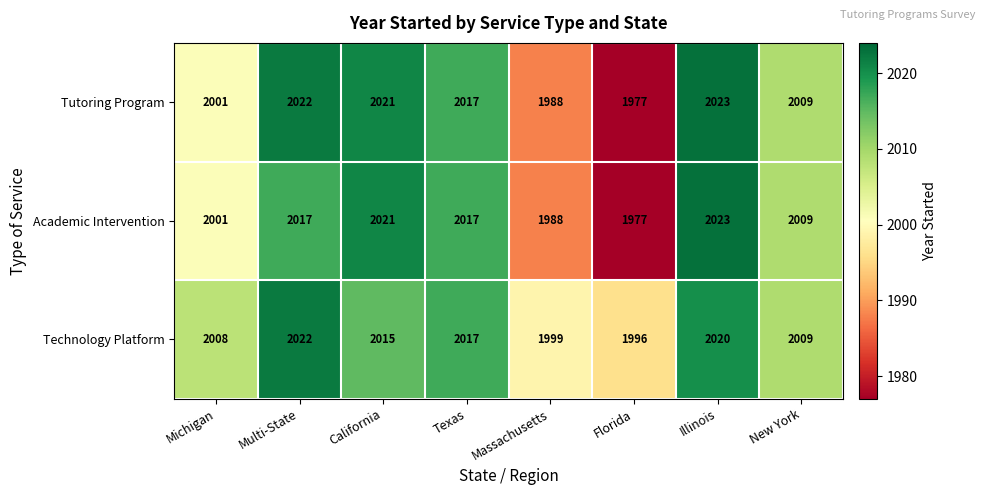

The Technology Platform series shows 3332 at Florida. True or false?

False